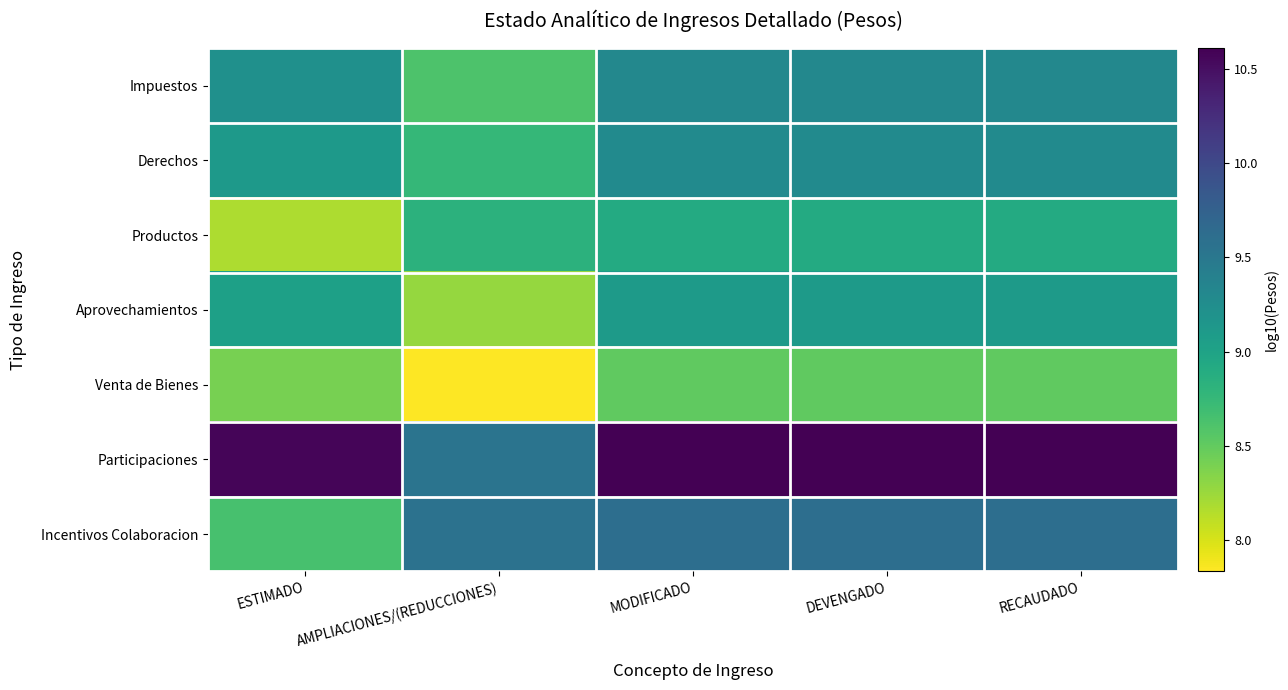

How many series are shown in this chart?

7